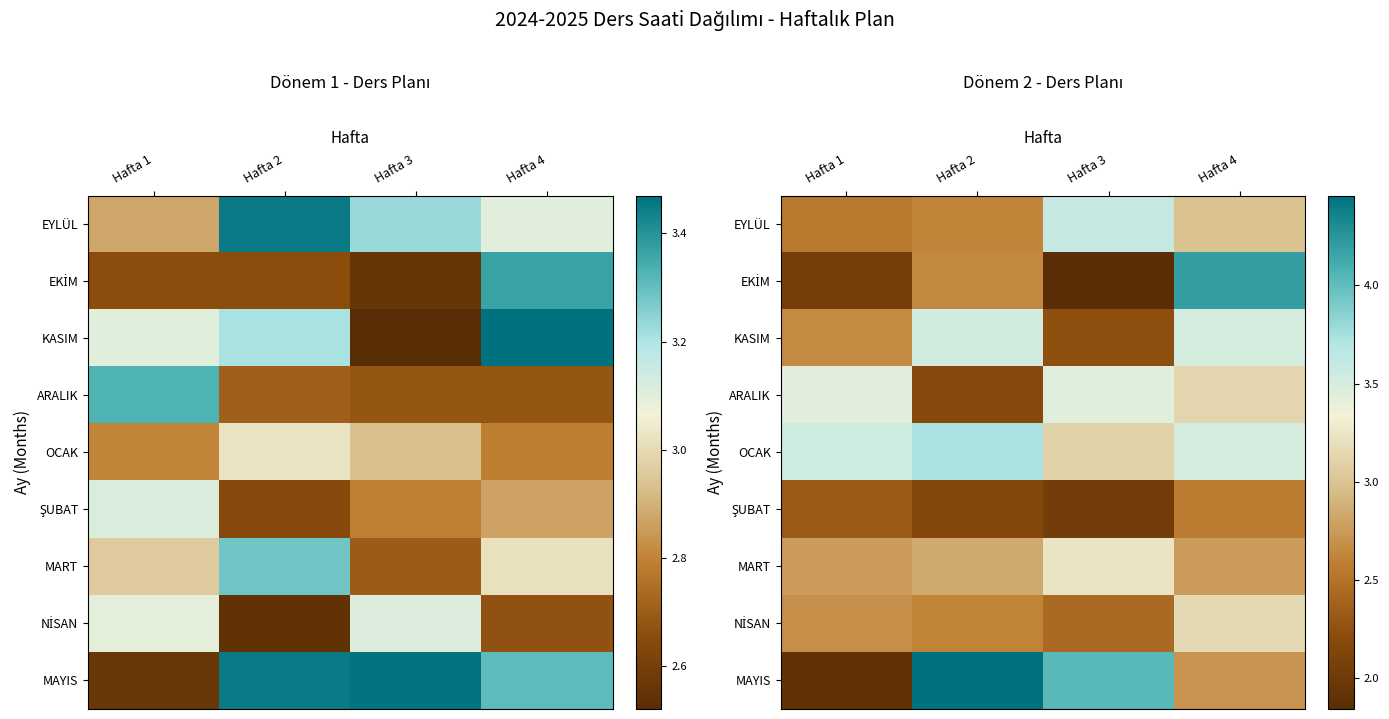

Is it true that OCAK equals 3.1 at Hafta 3?

True